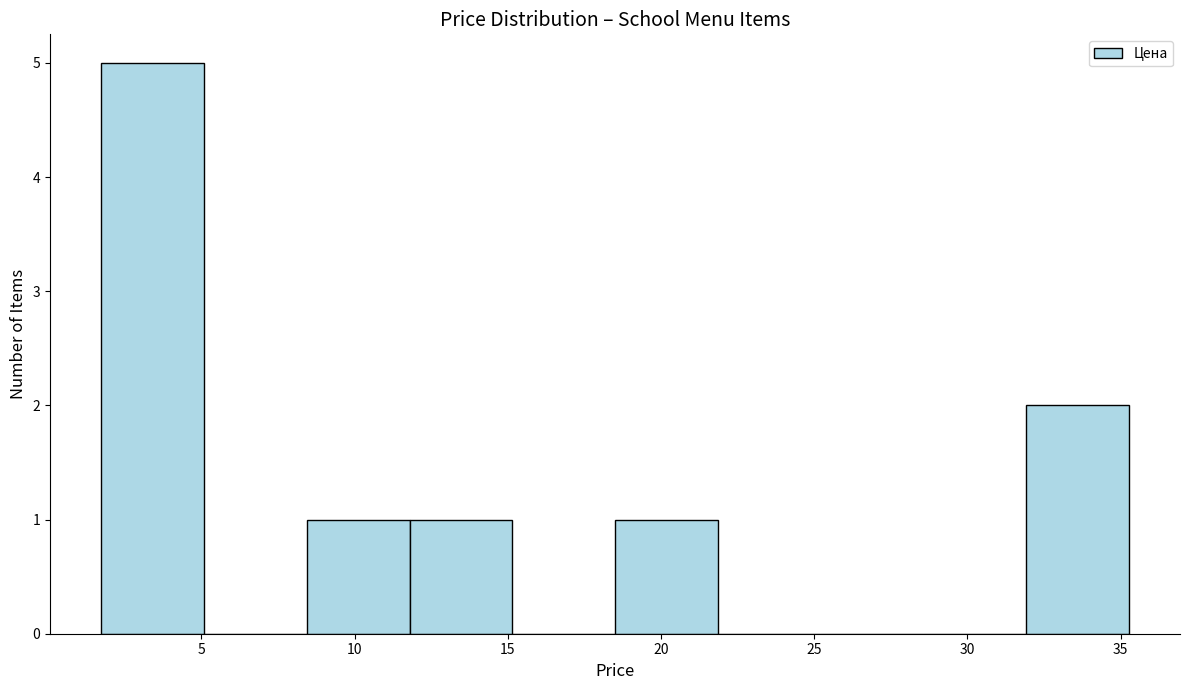

Over which range of the x-axis is the bar tallest?

1.5 to 5.0